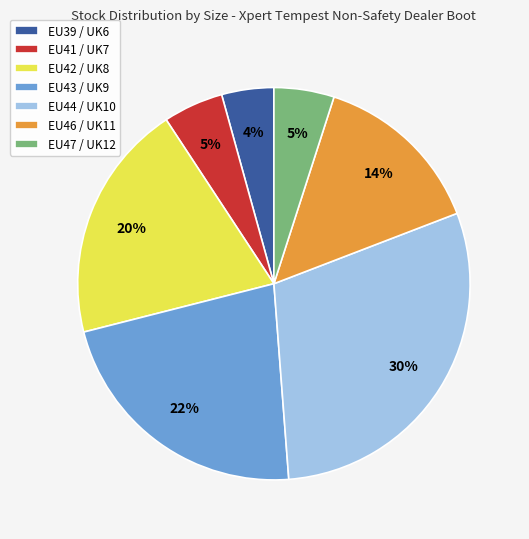

Count the number of slices in the pie.

7